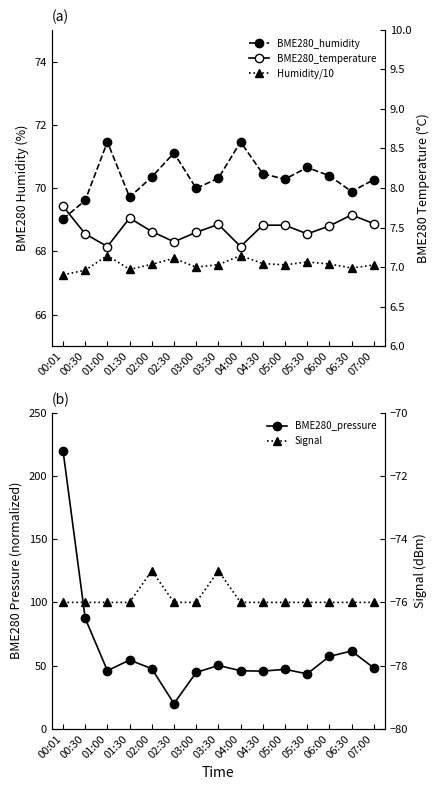

At which category does BME280_pressure reach its first local valley?

01:00